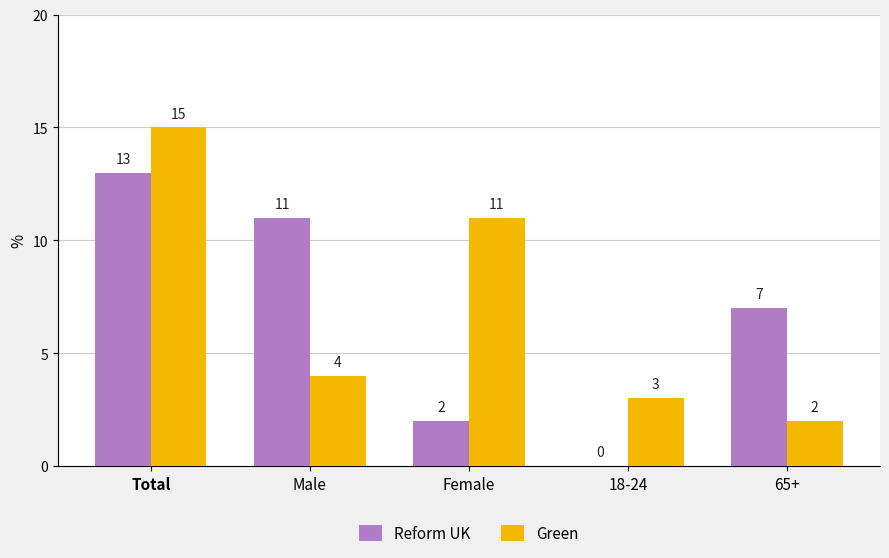

What are all the series names shown in the legend?

Reform UK, Green